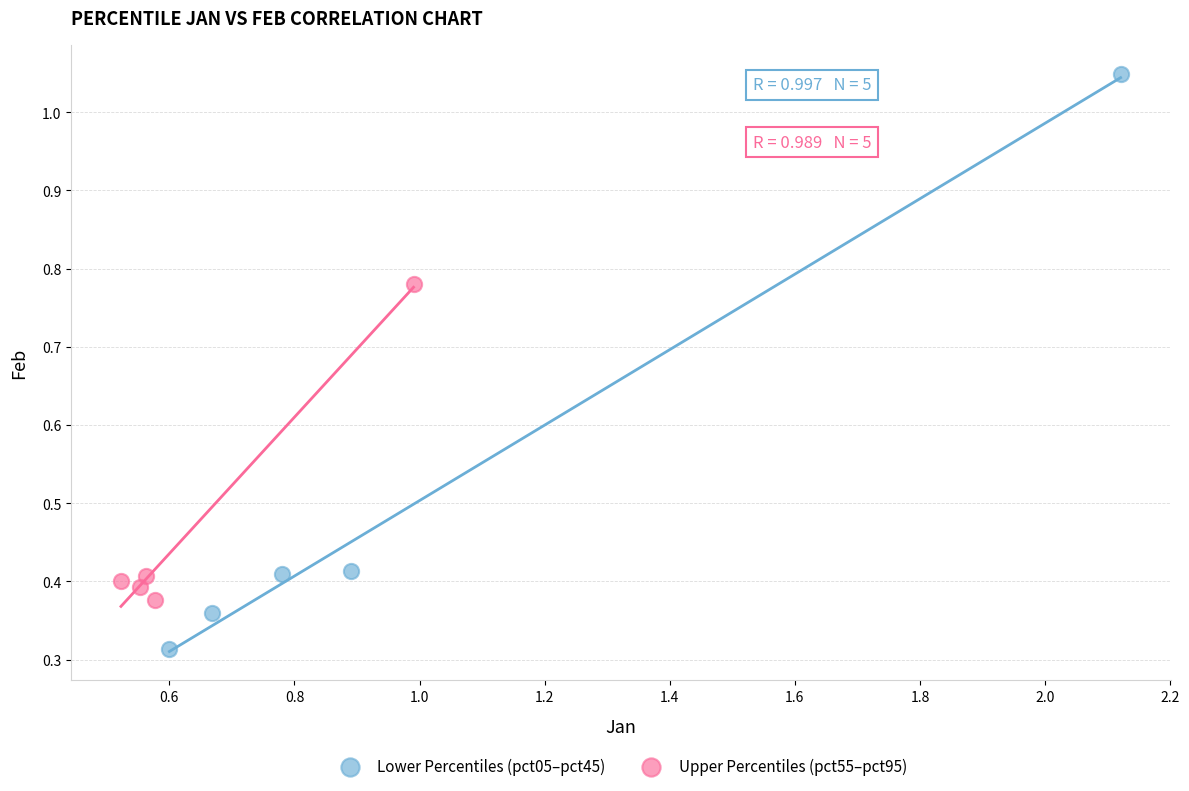

Which series reaches the maximum Y coordinate?

Lower Percentiles (pct05–pct45)